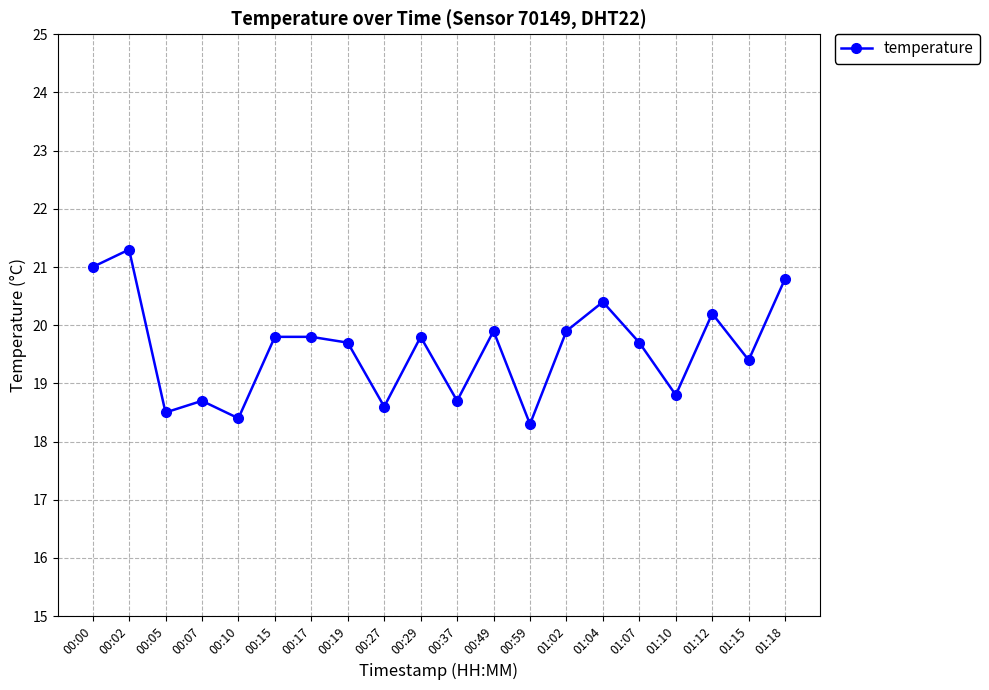

The value at 01:15 is 19.4. True or false?

True